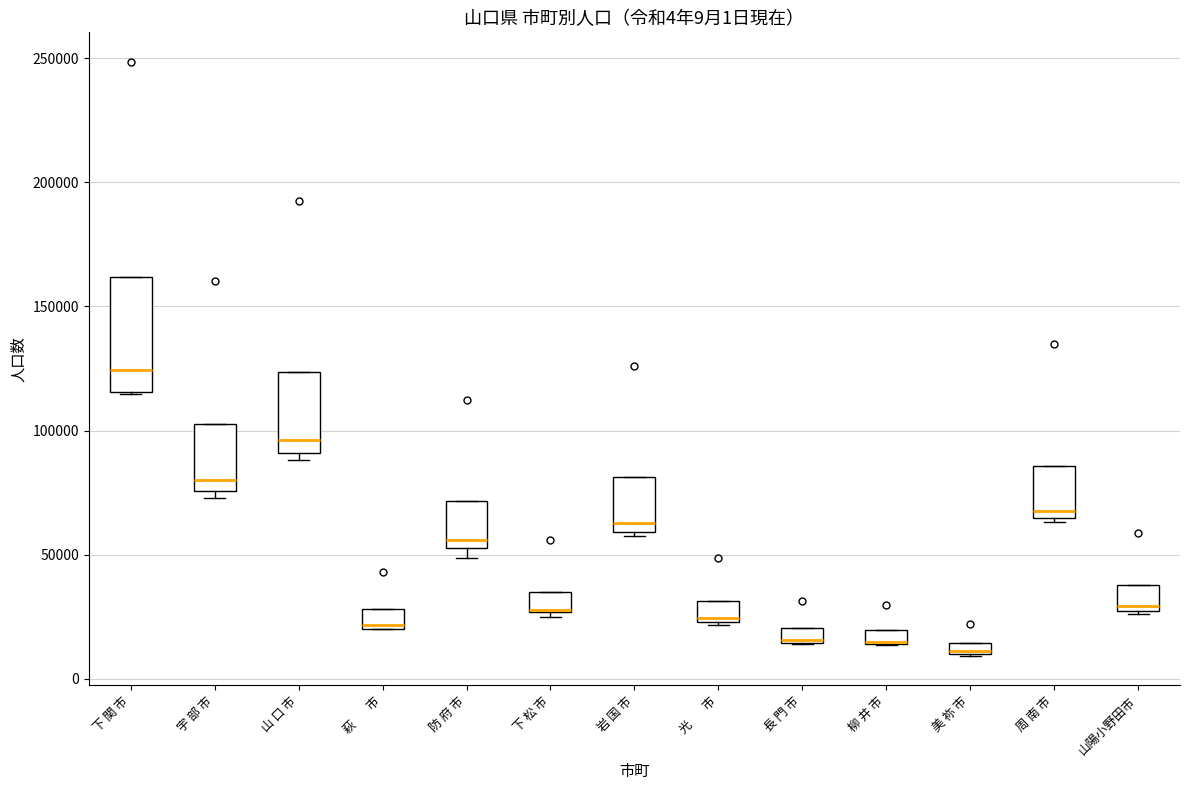

Which box is the tallest, from its lower edge to its upper edge?

下 関 市